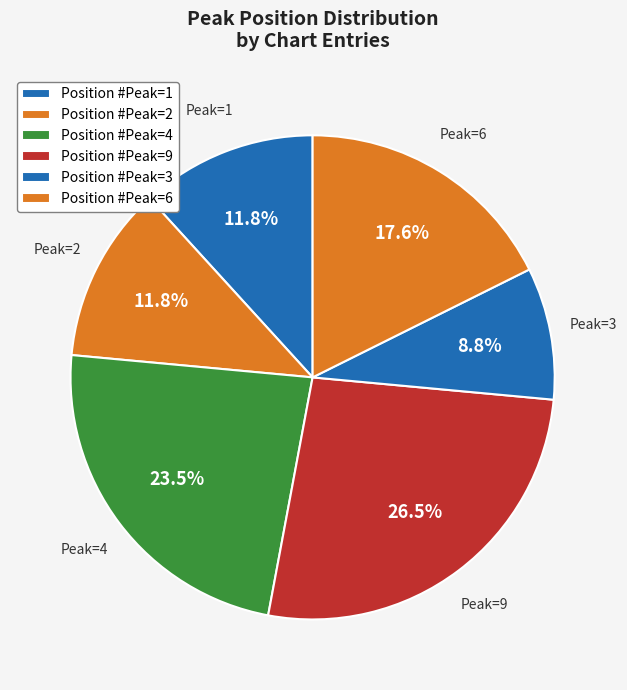

Is there a majority slice in this chart?

No